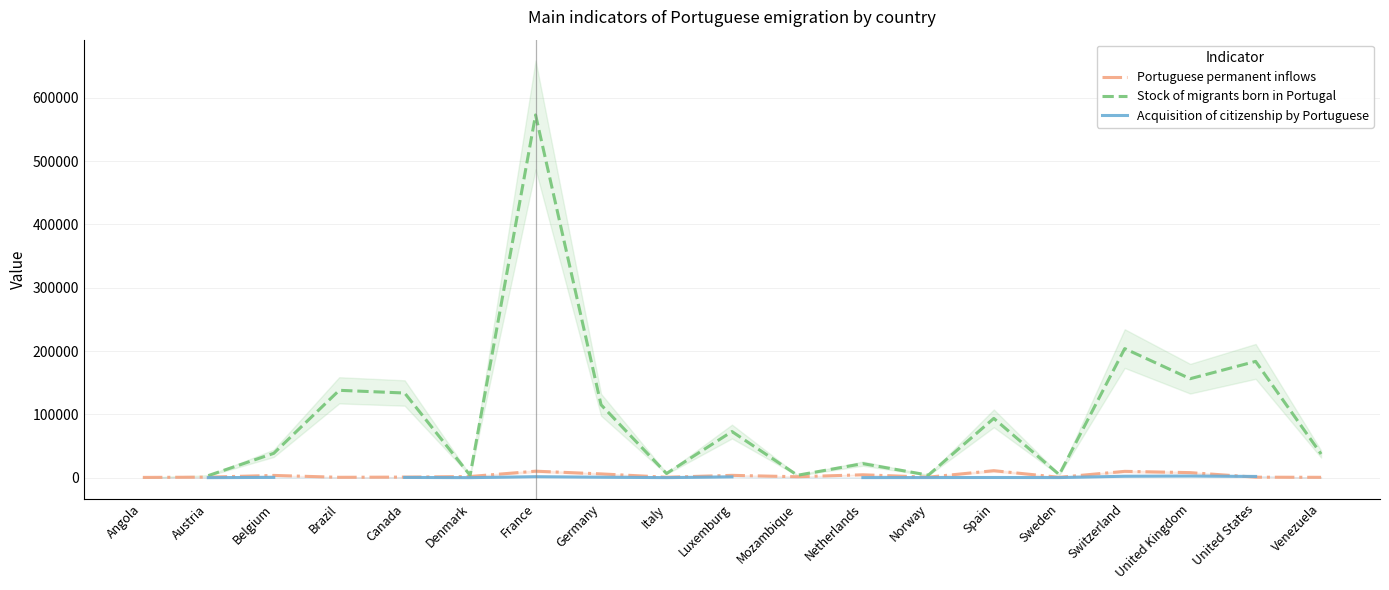

How many data points does each series have?

19